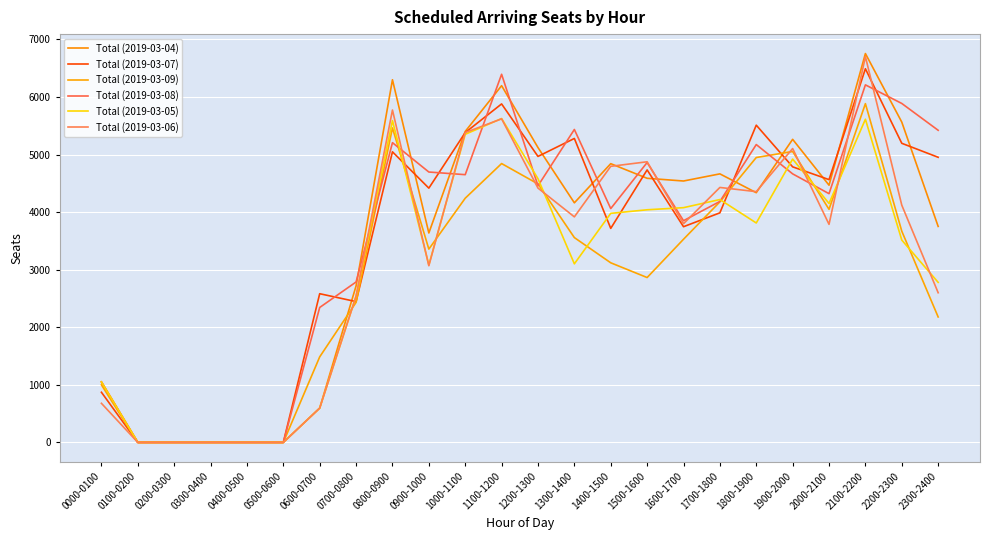

Is this an area chart (filled region under the line)?

No